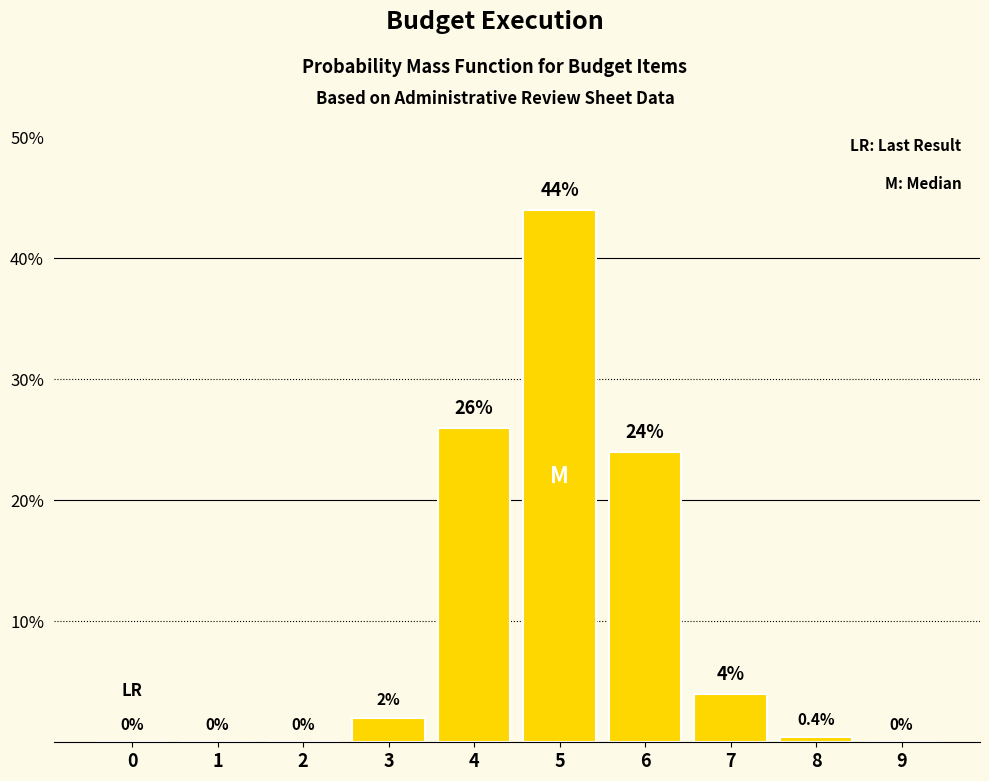

Reading left to right, list all the values displayed in this chart.

0=0.0	1=0.0	2=0.0	3=2.0	4=26.0	5=44.0	6=24.0	7=4.0	8=0.4	9=0.0